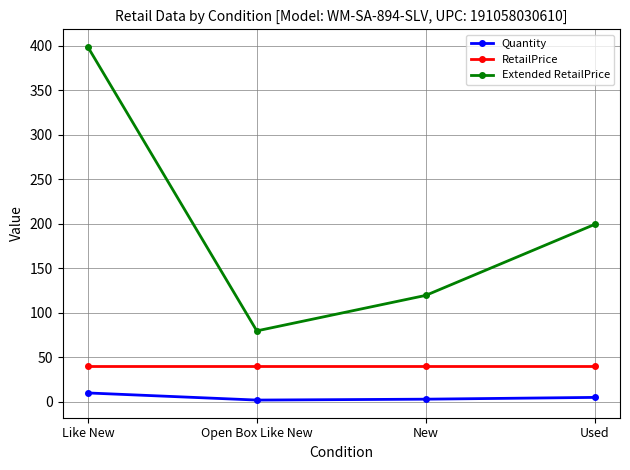

What is the average value of the Extended RetailPrice series?

199.4